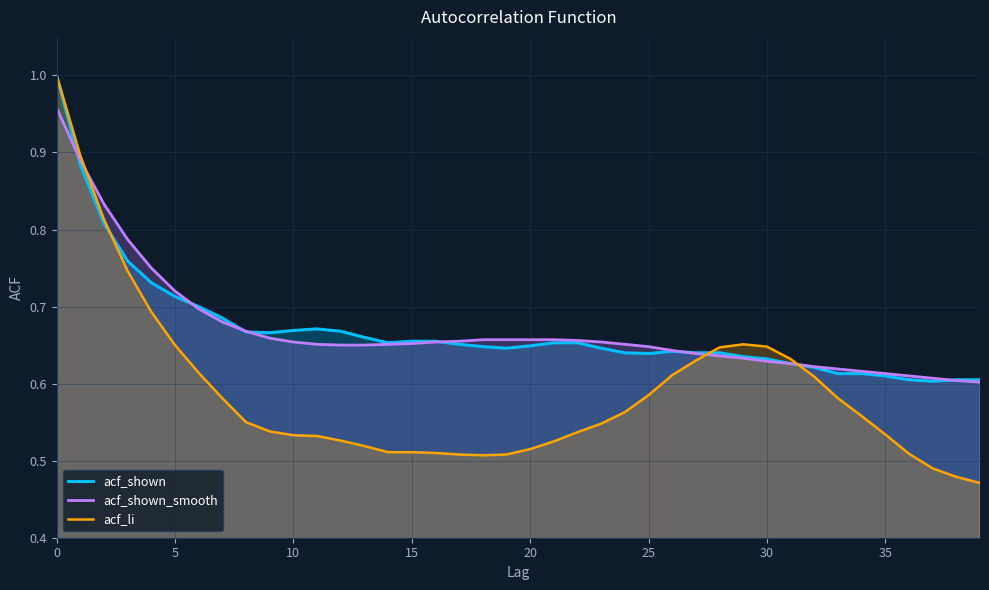

What is the label of the 10th point from the right?

30